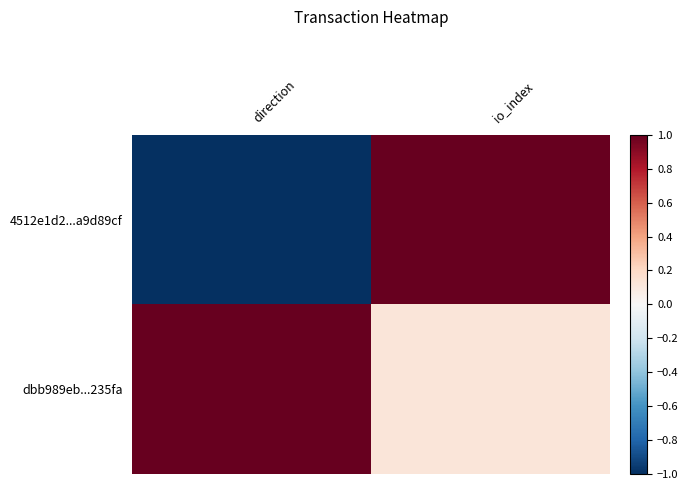

At direction, list the series in order from smallest to largest.

4512e1d2...a9d89cf, dbb989eb...235fa